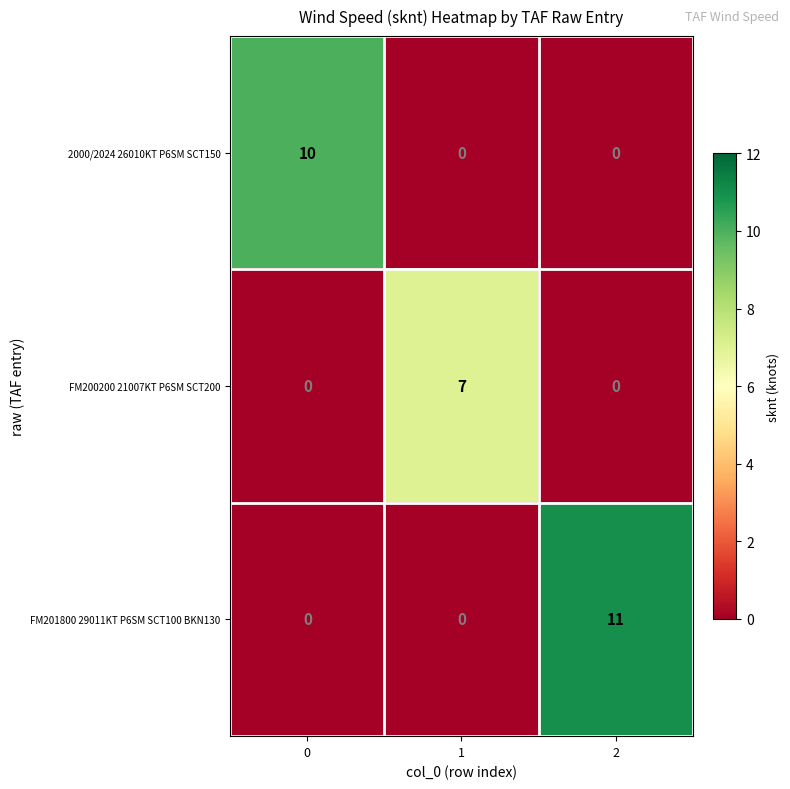

True or false: FM201800 29011KT P6SM SCT100 BKN130 has a value of 11 at 2.

True